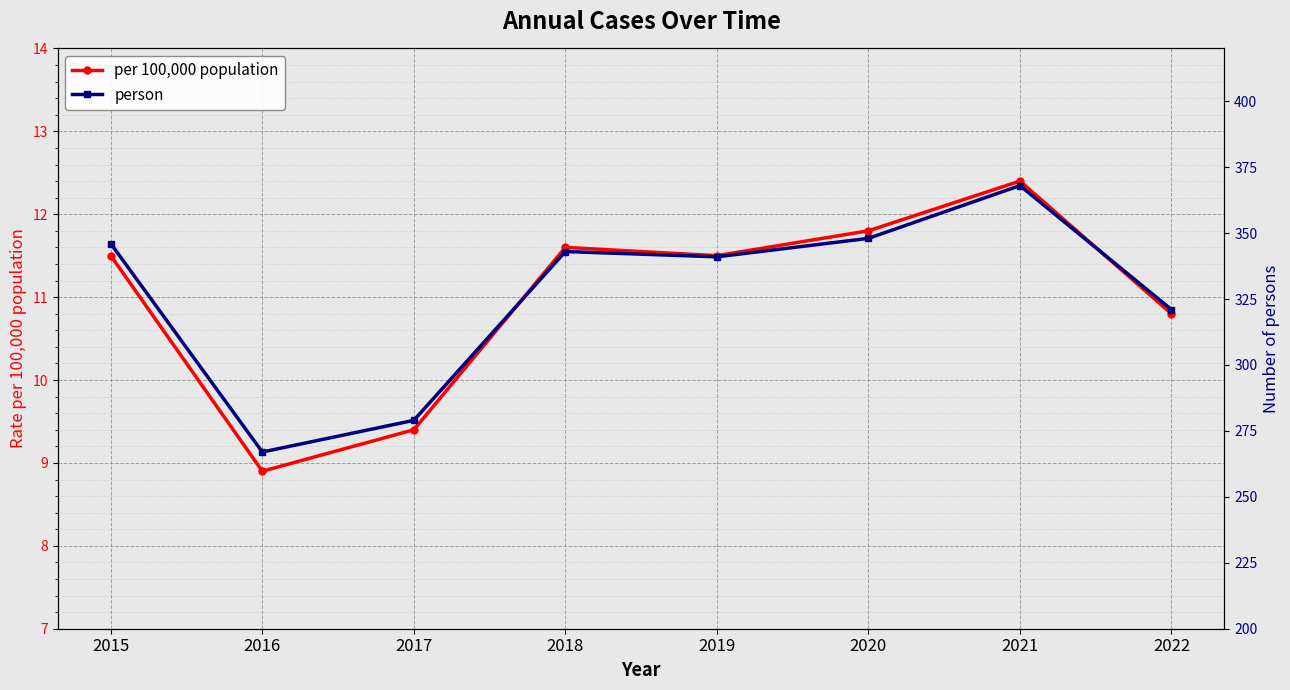

Which series has the largest total across all categories?

person